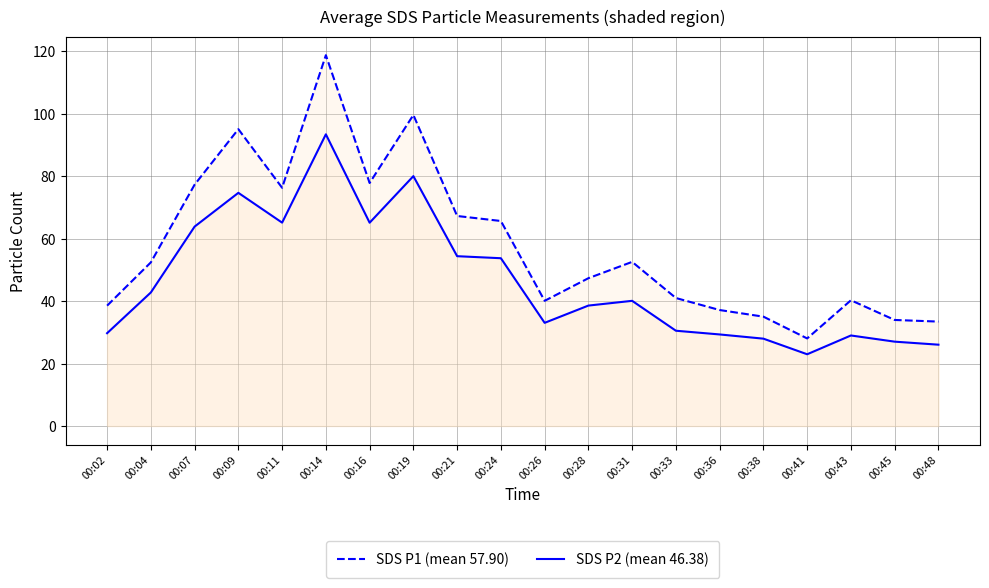

What is the approximate value of SDS P2 (mean 46.38) at 00:45?

27.0